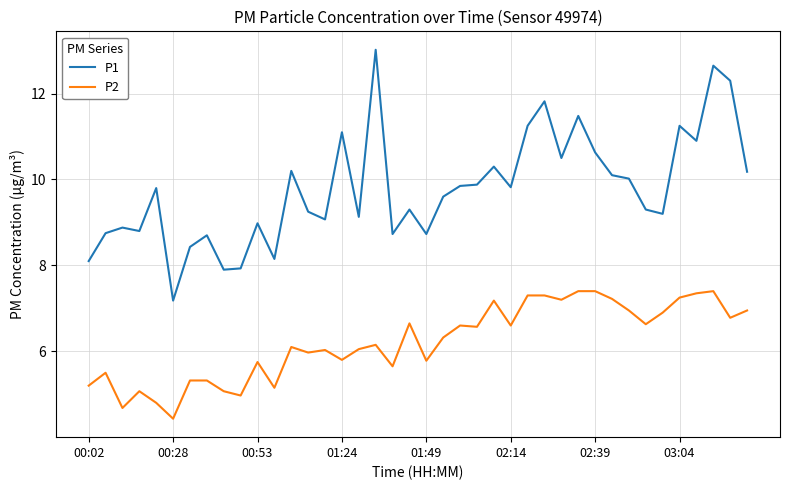

Which series has the widest spread of values?

P1